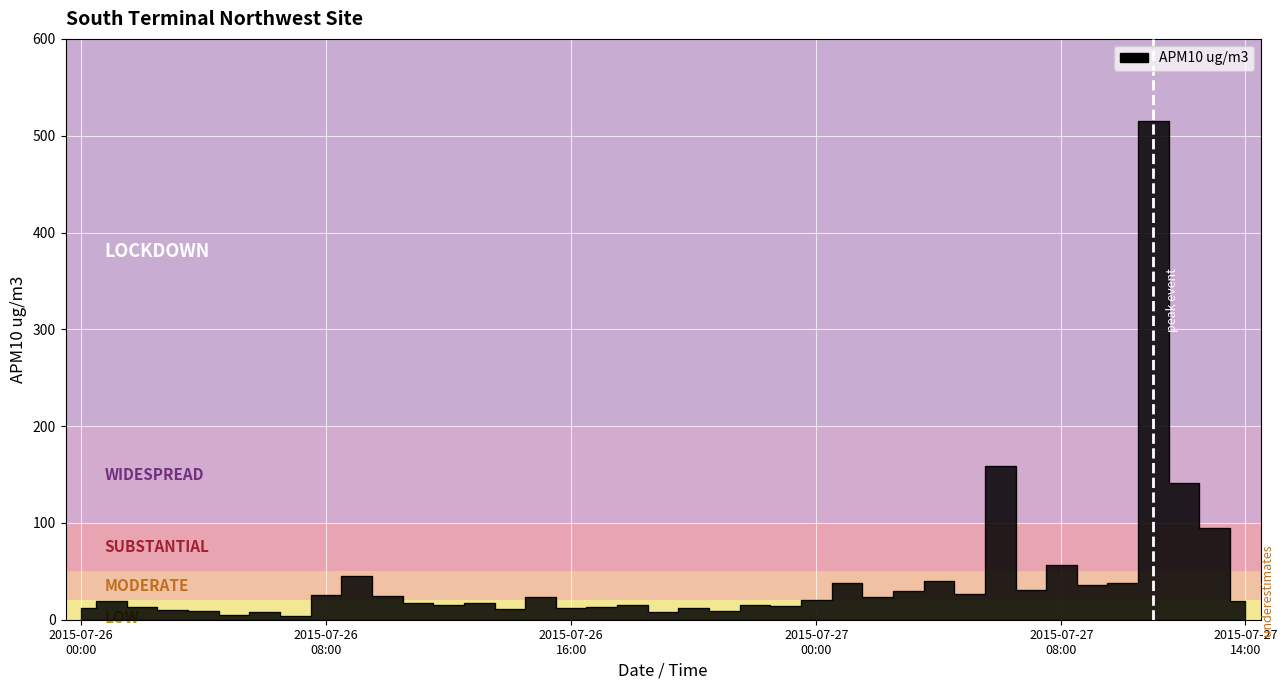

List the labels in order of value, largest first.

2015-07-27 11:00, 2015-07-27 06:00, 2015-07-27 12:00, 2015-07-27 13:00, 2015-07-27 08:00, 2015-07-26 09:00, 2015-07-27 04:00, 2015-07-27 01:00, 2015-07-27 10:00, 2015-07-27 09:00, 2015-07-27 07:00, 2015-07-27 03:00, 2015-07-27 05:00, 2015-07-26 08:00, 2015-07-26 10:00, 2015-07-26 15:00, 2015-07-27 02:00, 2015-07-27 00:00, 2015-07-26 01:00, 2015-07-27 14:00, 2015-07-26 11:00, 2015-07-26 13:00, 2015-07-26 12:00, 2015-07-26 18:00, 2015-07-26 22:00, 2015-07-26 23:00, 2015-07-26 02:00, 2015-07-26 17:00, 2015-07-26 00:00, 2015-07-26 16:00, 2015-07-26 20:00, 2015-07-26 14:00, 2015-07-26 03:00, 2015-07-26 04:00, 2015-07-26 21:00, 2015-07-26 06:00, 2015-07-26 19:00, 2015-07-26 05:00, 2015-07-26 07:00